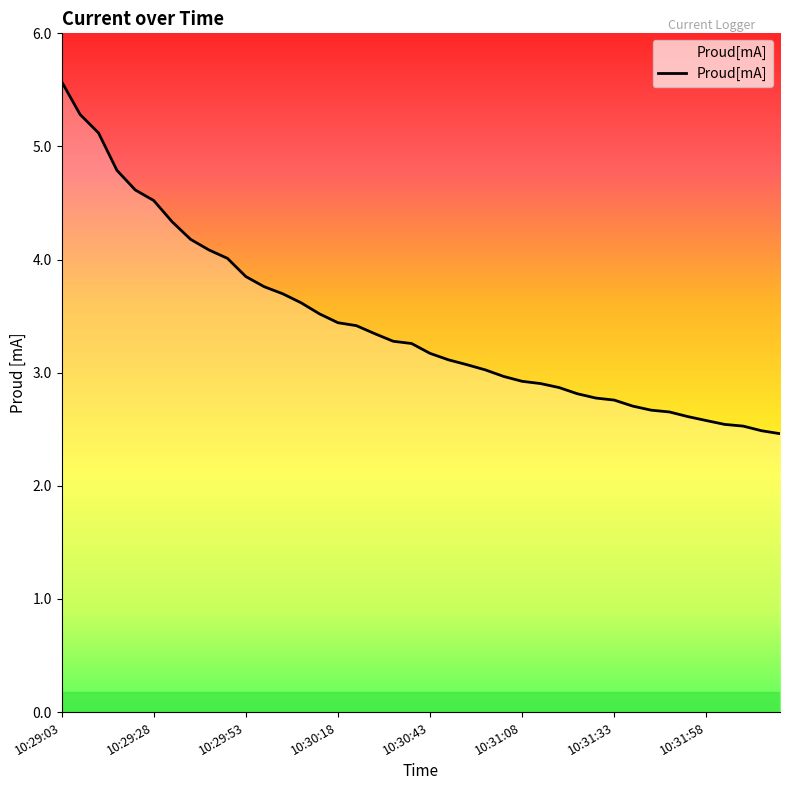

What is the greatest value displayed?

5.6